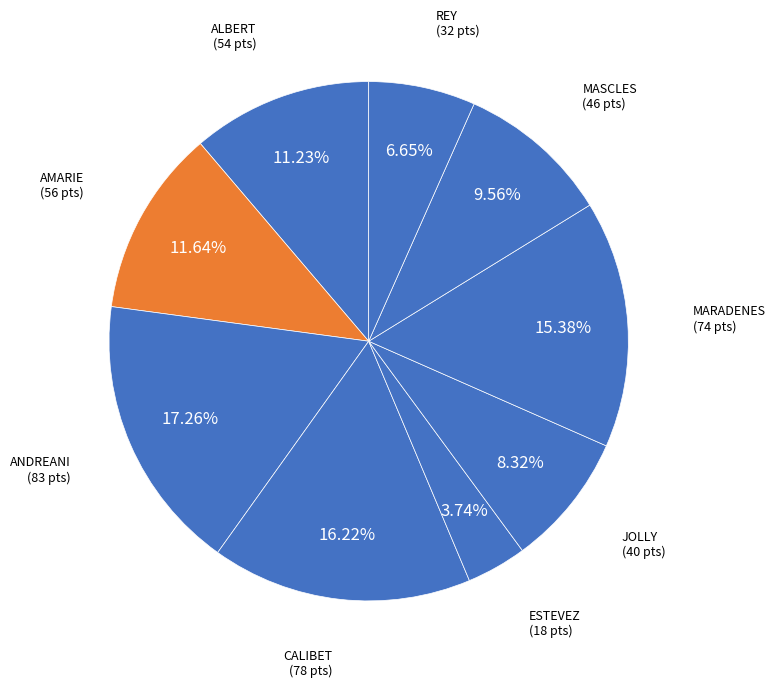

Count the number of slices in the pie.

9